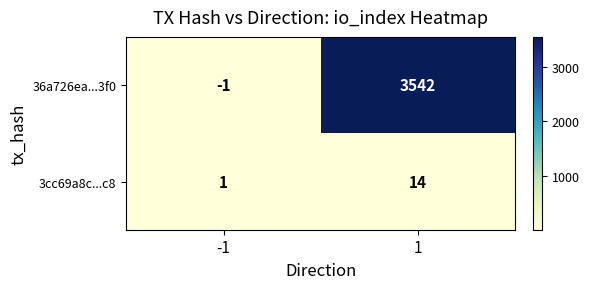

Which series has the largest range (max minus min)?

36a726ea...3f0